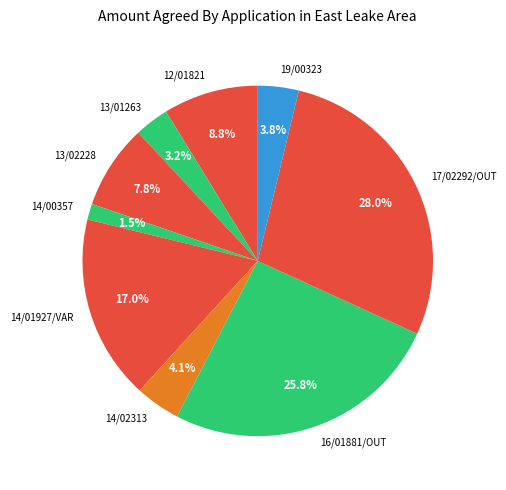

Is there any slice that represents more than half of the pie?

No